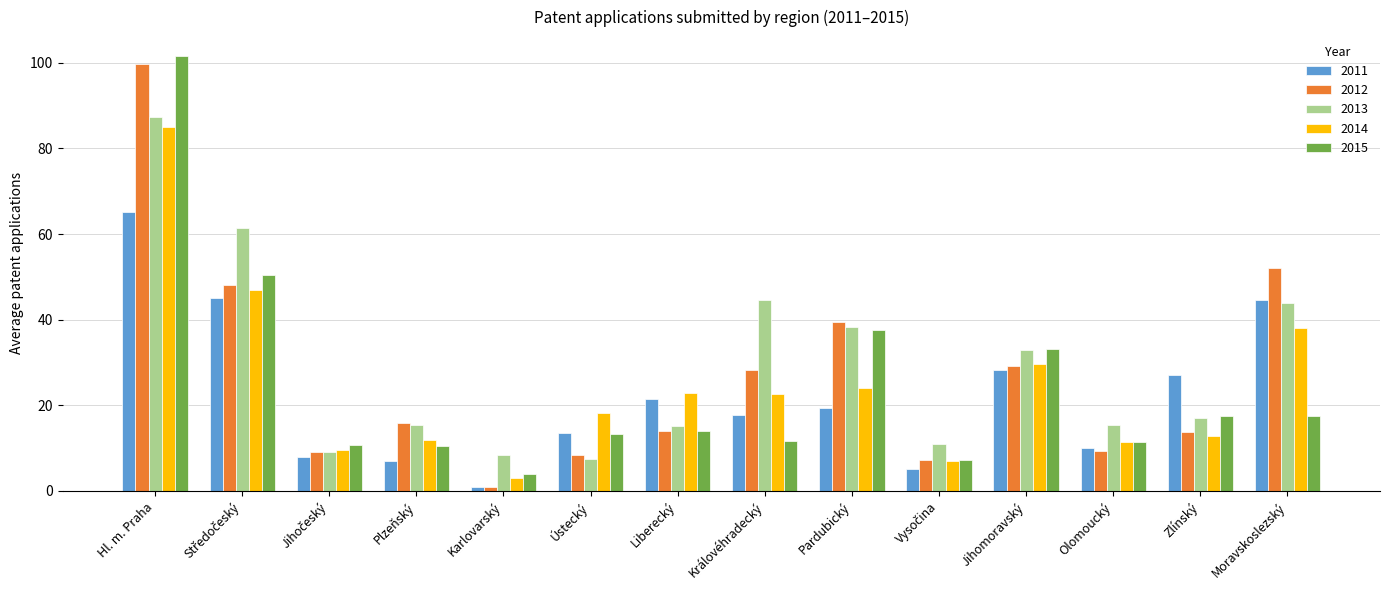

Are the bars horizontal?

No